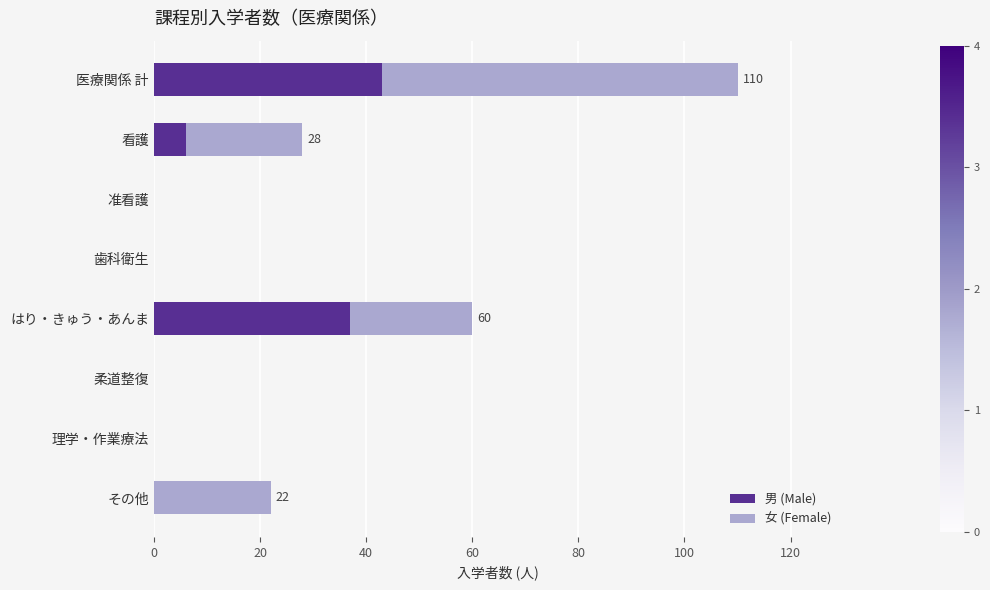

What is the maximum value for 男 (Male)?

43